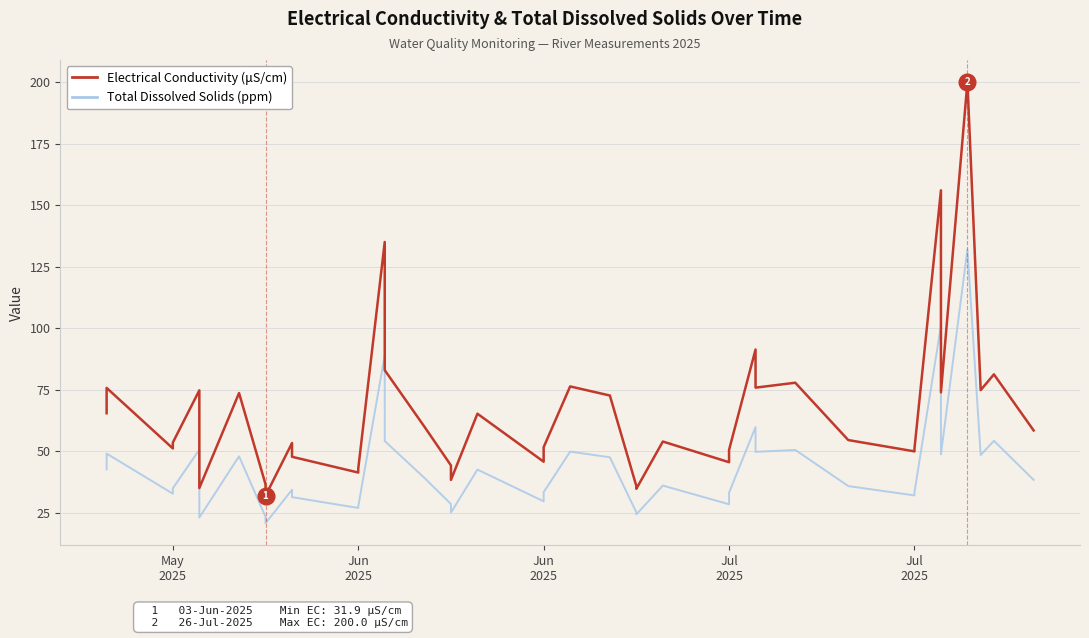

What is the sum of all Total Dissolved Solids (ppm) values?

1713.7